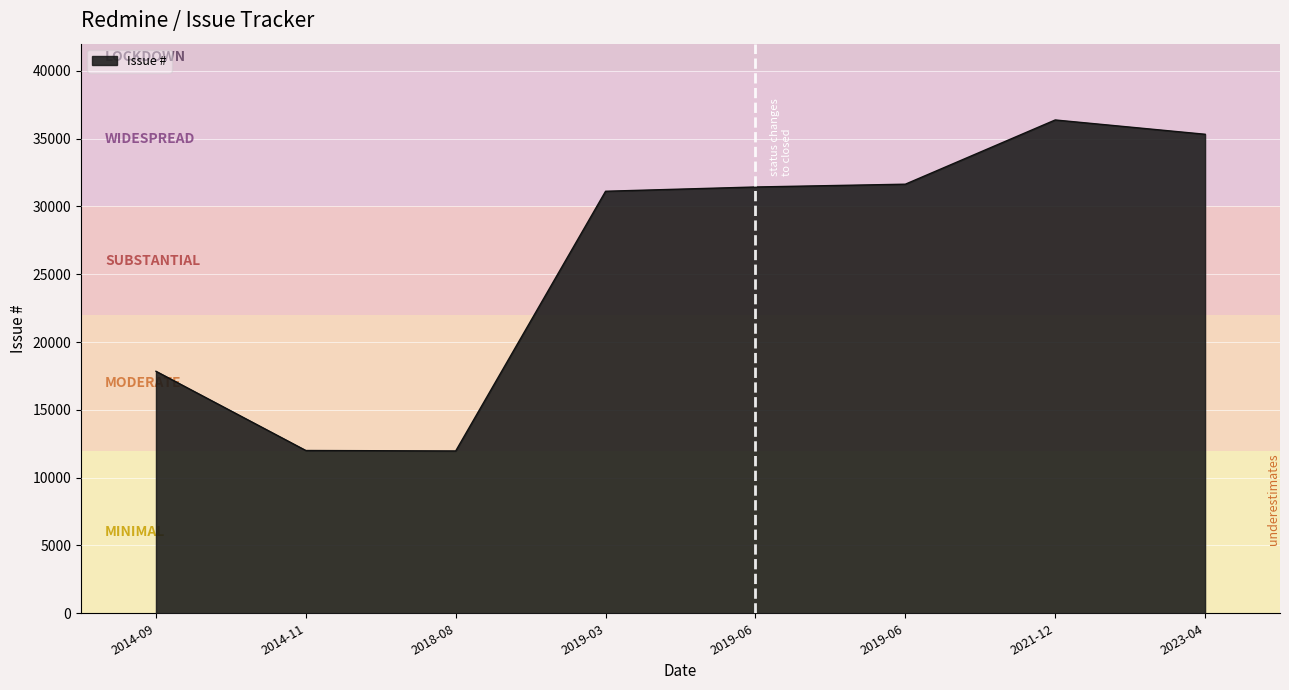

Where is the first local maximum?

2021-12